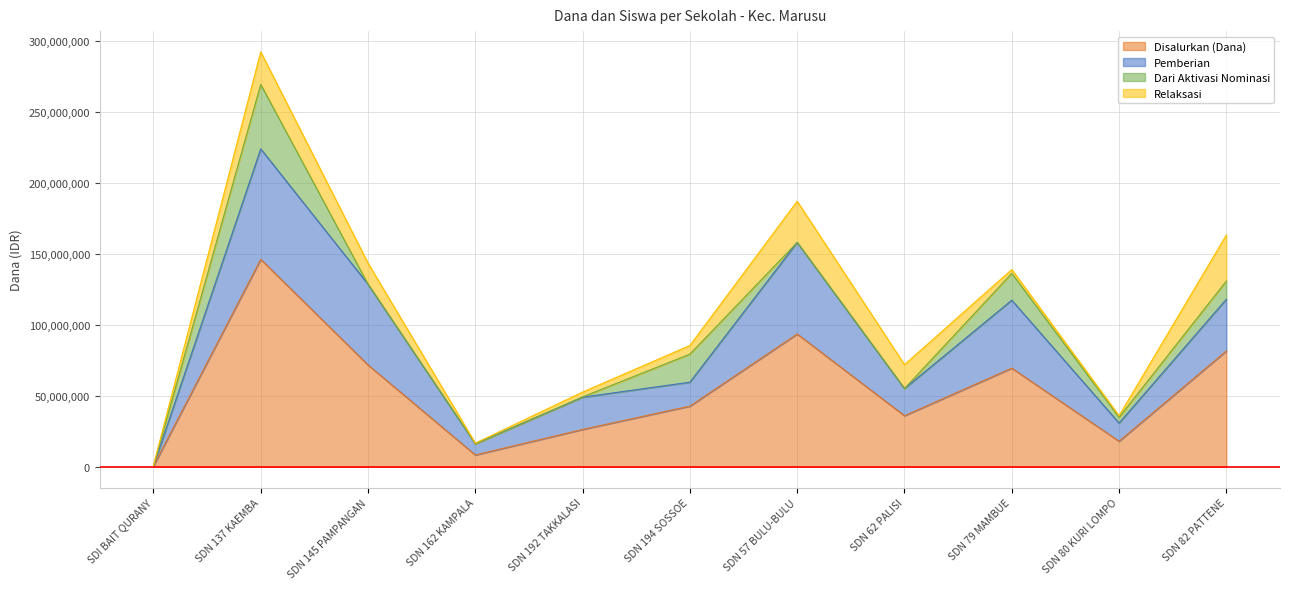

At which label does Disalurkan (Dana) first exceed 42750000?

SDN 137 KAEMBA